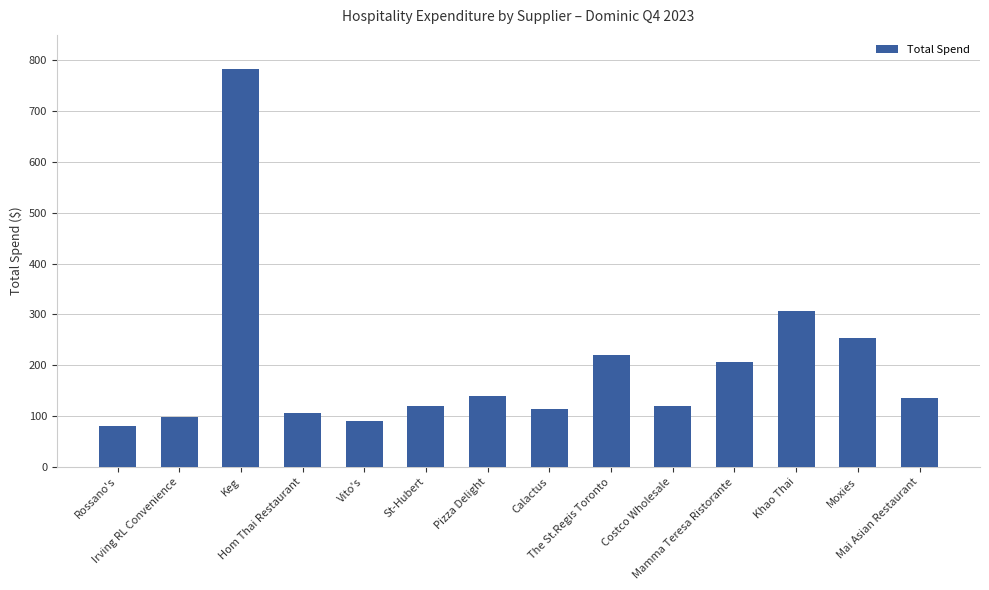

What is the minimum value shown in the chart?

79.8